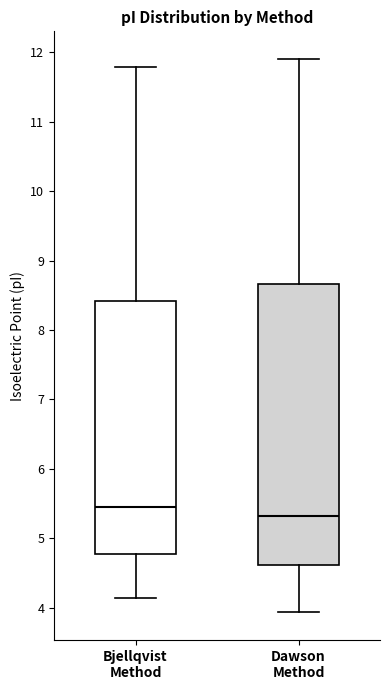

Where does the lower whisker of the box for Dawson Method end on the y-axis? The values are not printed on the chart, so give them approximately, as read against the axis.

3.9